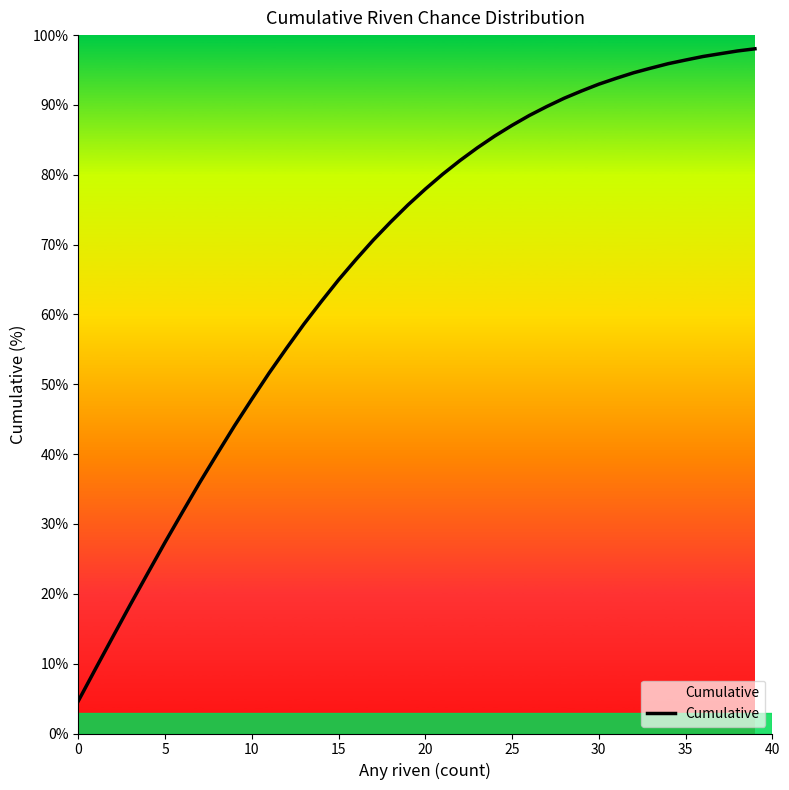

What is the minimum value shown in the chart?

4.6